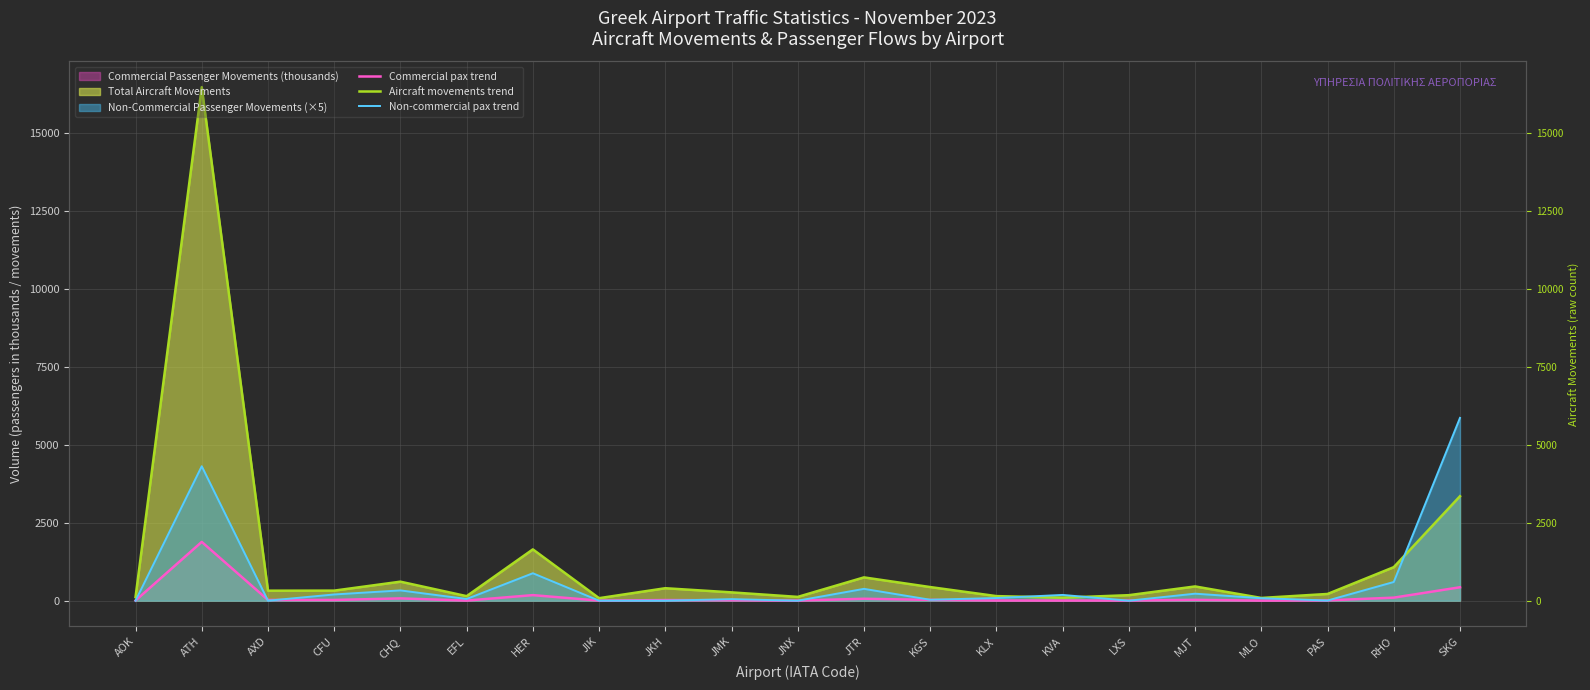

Which has a higher value, JMK or HER?

HER